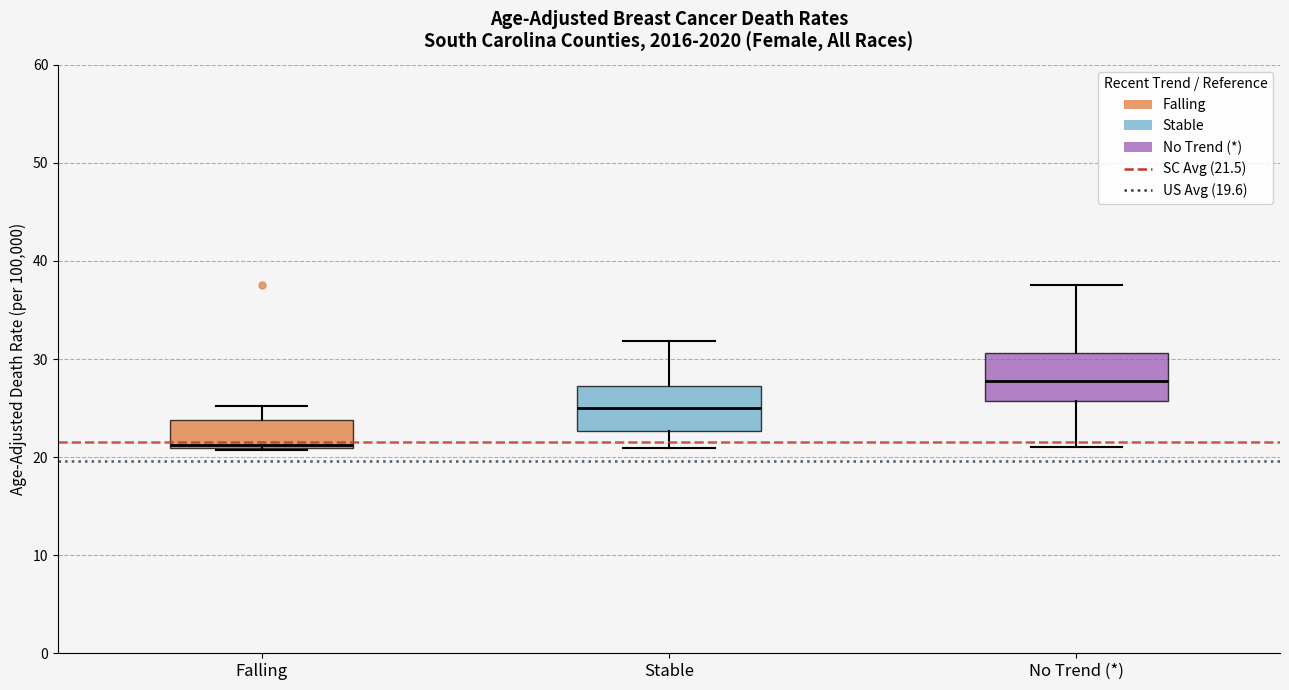

Where does the median line of the box for Stable sit on the y-axis? The values are not printed on the chart, so give them approximately, as read against the axis.

25